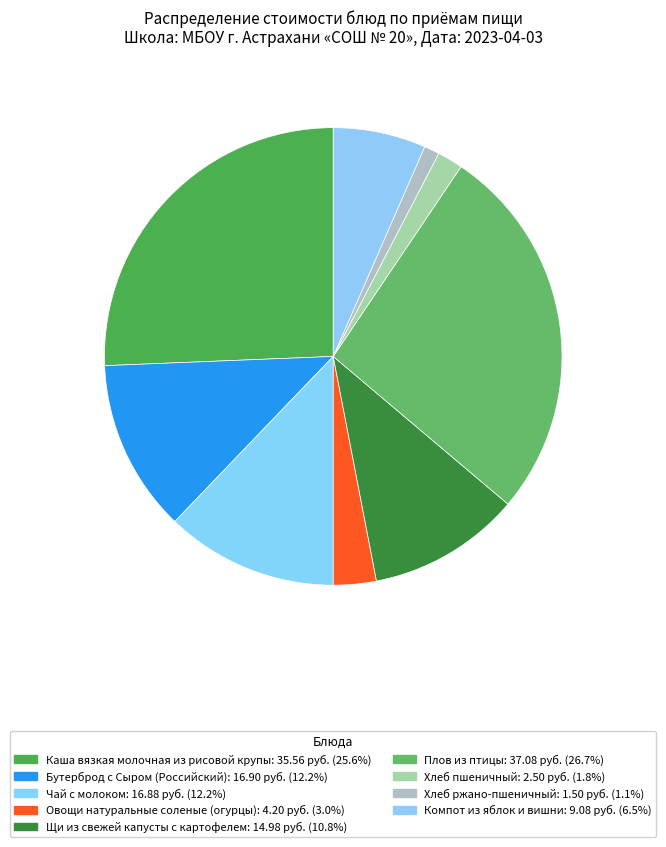

Which category has the biggest portion of the pie?

Плов из птицы